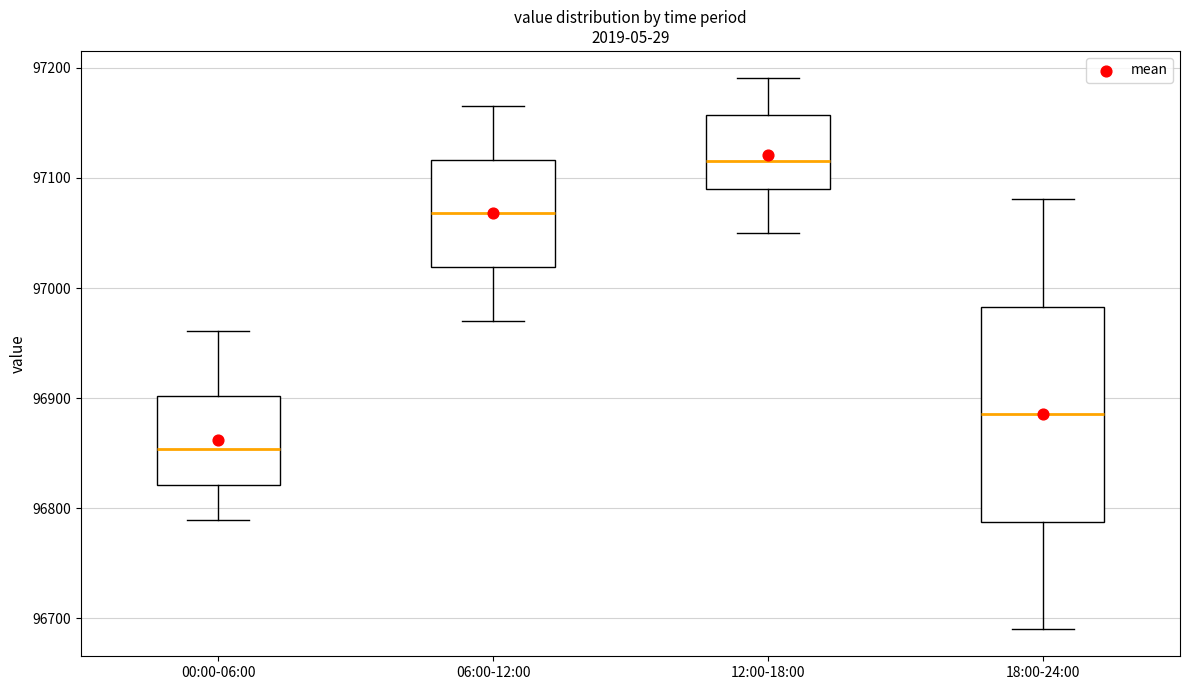

Reading left to right, transcribe this box plot: for each box, give where its median line is, the range the box spans, and where its two whiskers end, as read against the y-axis. The values are not printed on the chart, so give them approximately, as read against the axis.

00:00-06:00: median 96850, box 96820 to 96900, whiskers 96790 to 96960
06:00-12:00: median 97070, box 97020 to 97120, whiskers 96970 to 97170
12:00-18:00: median 97120, box 97090 to 97160, whiskers 97050 to 97190
18:00-24:00: median 96890, box 96790 to 96980, whiskers 96690 to 97080